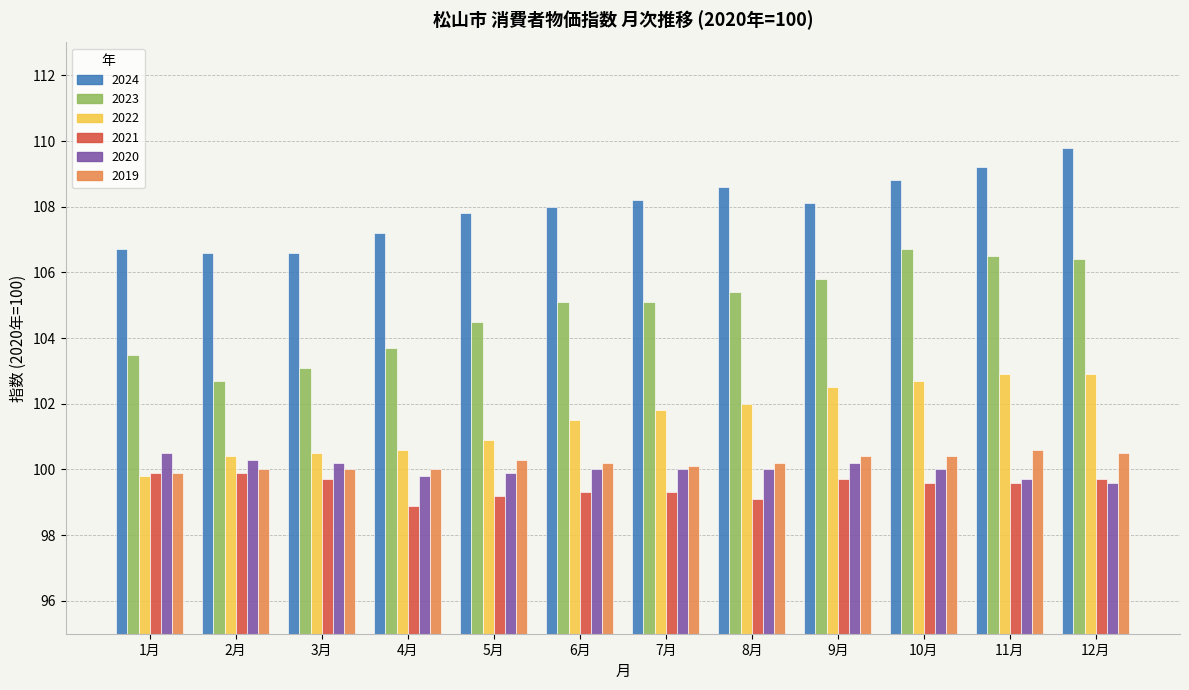

Is the value of 2024 at 9月 greater than the value of 2021 at 12月?

Yes